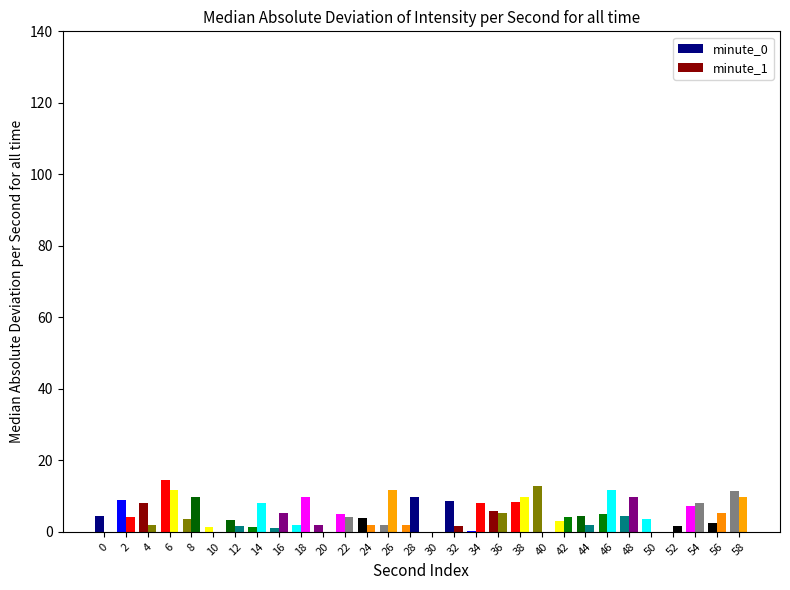

Are the bars grouped side by side (vs. stacked)?

Yes